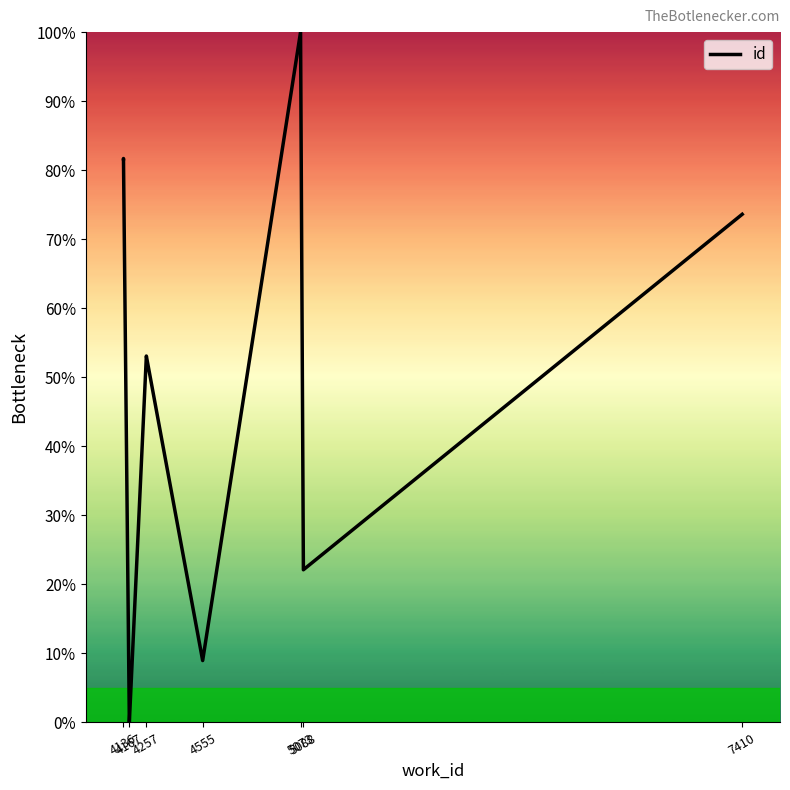

True or false: the data has more than 2 interior local peaks.

True